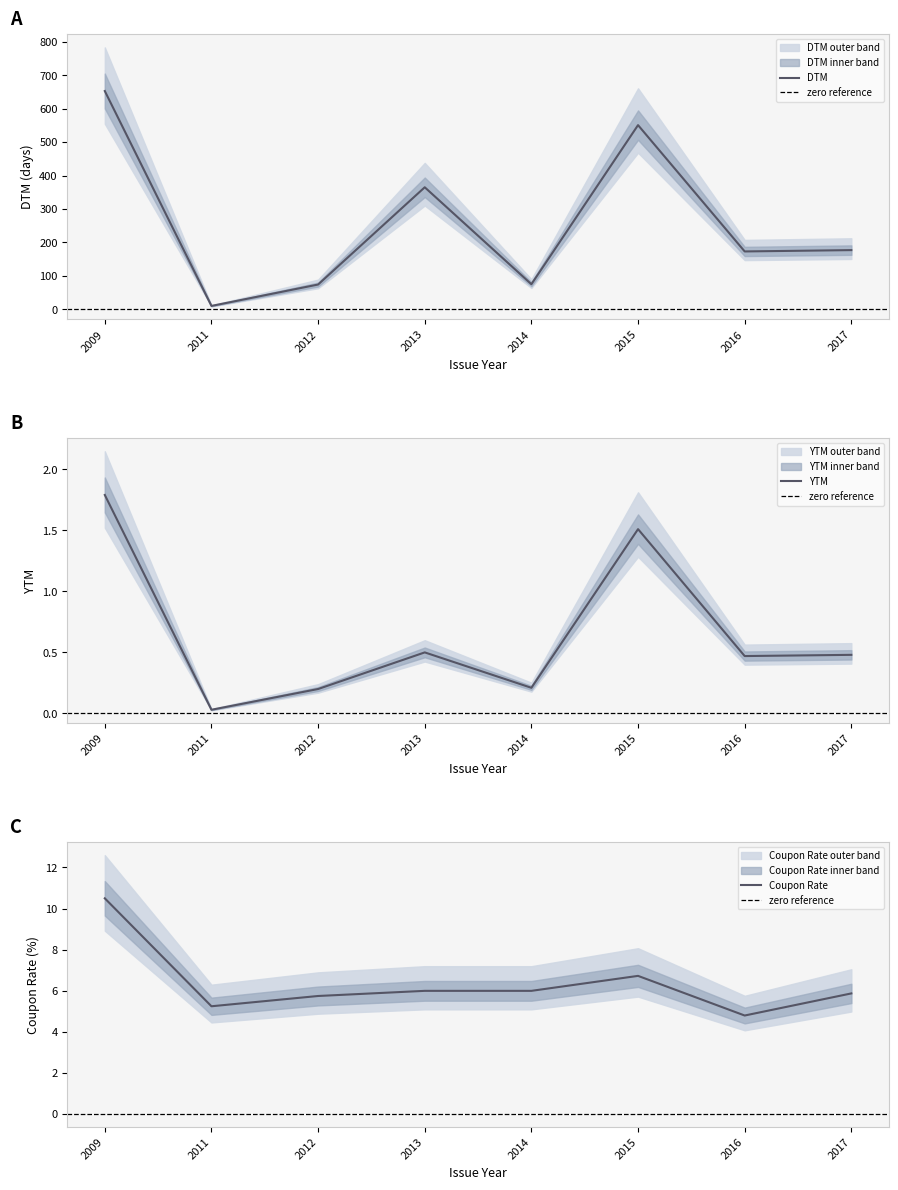

True or false: Coupon Rate and DTM intersect in this chart.

False